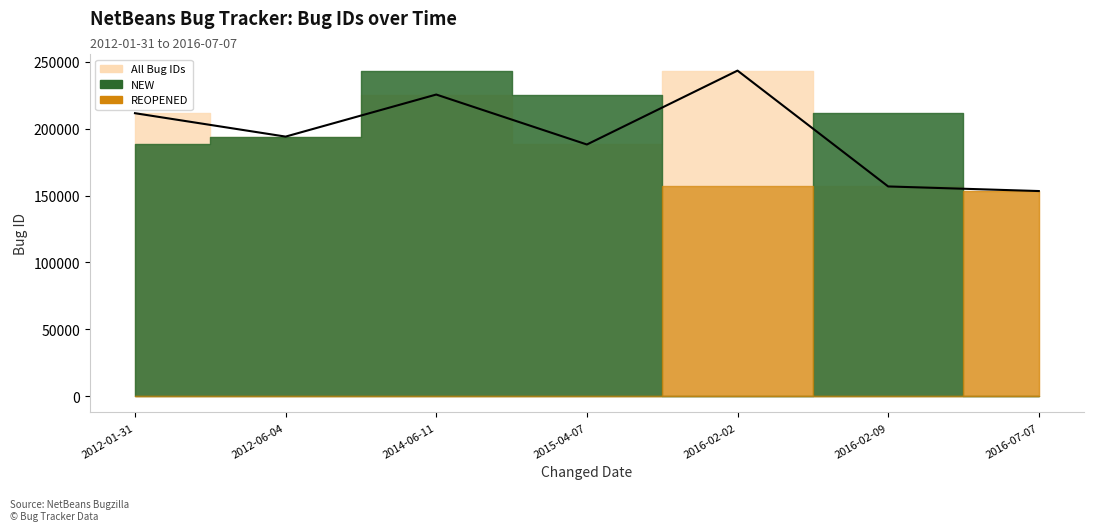

Reading left to right, extract all data points from this chart.

211643	194137	225597	188234	243498	156853	153420